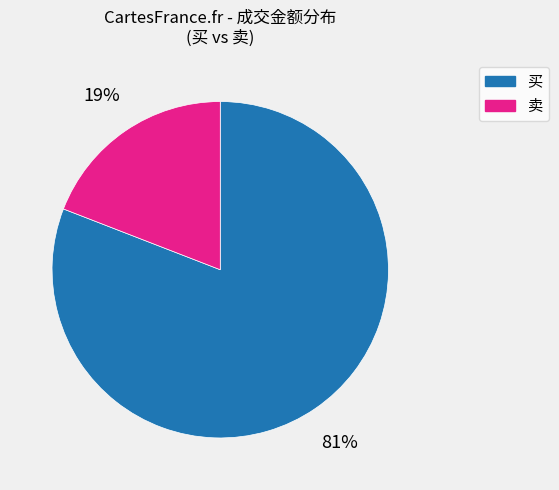

Is there any slice that represents more than half of the pie?

Yes